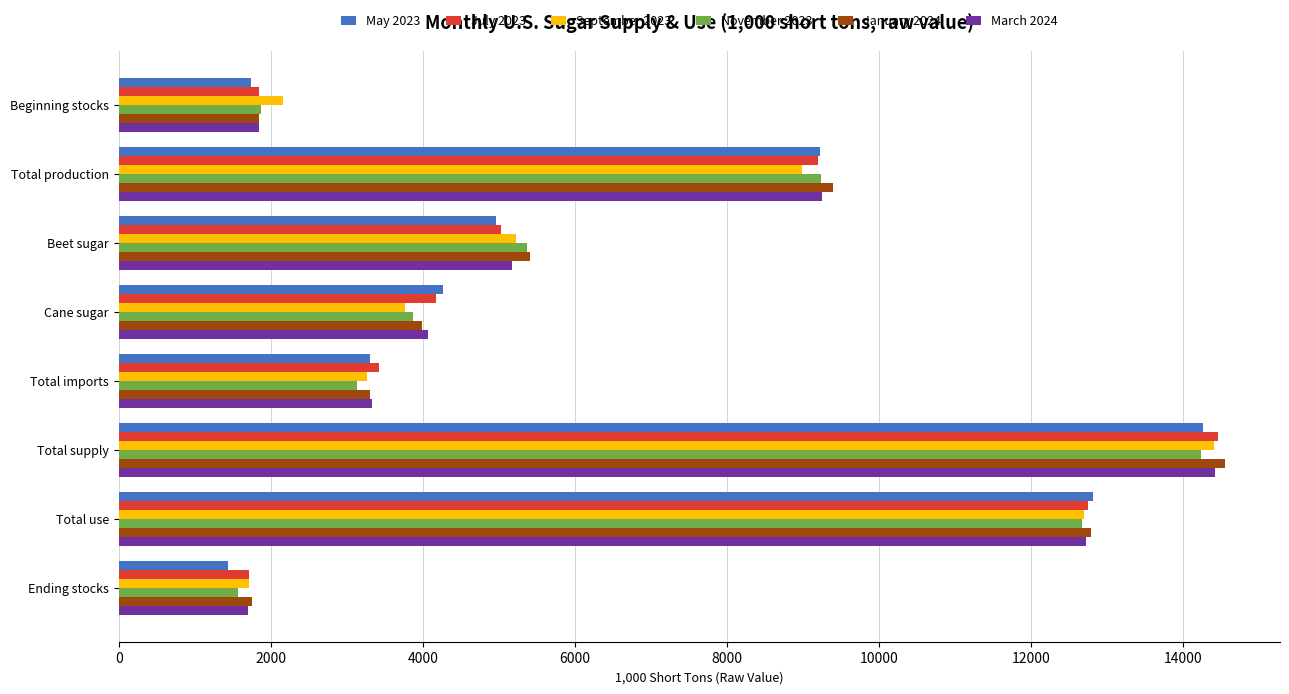

Which category has the lowest value across all series?

Ending stocks